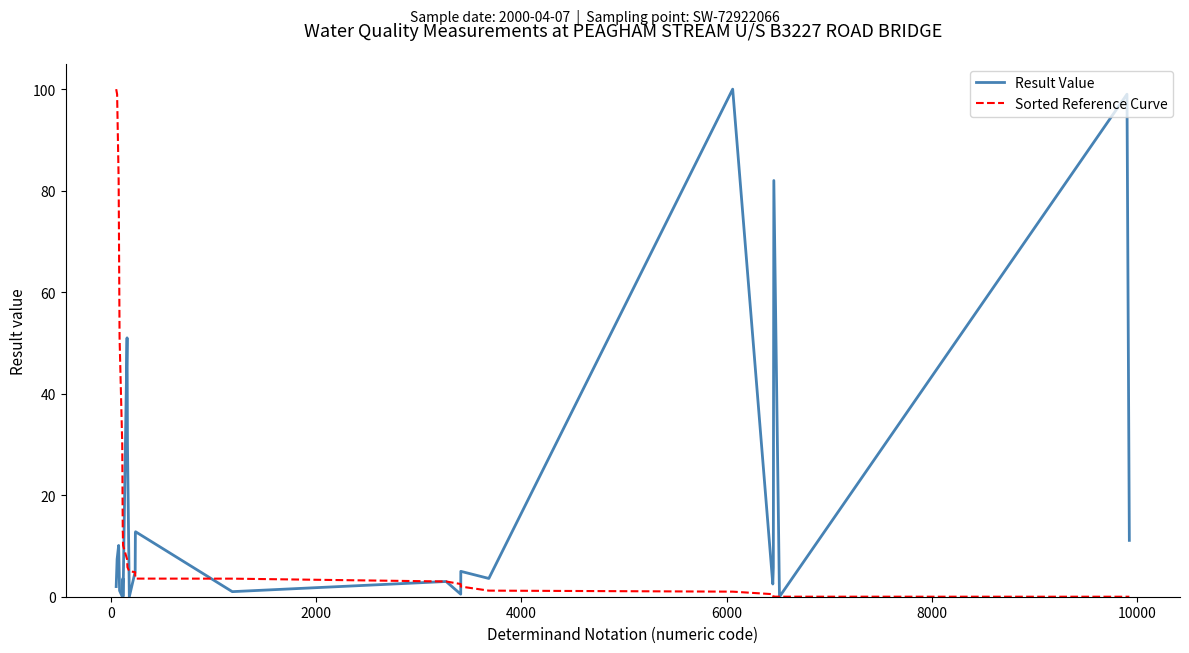

What is the highest value of the Sorted Reference Curve series?

100.0